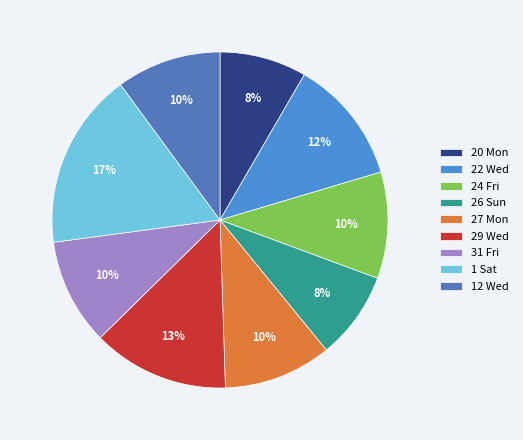

Is there any slice that represents more than half of the pie?

No